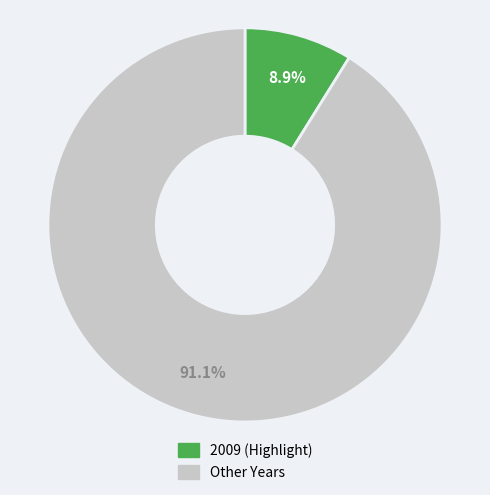

Between 2009 (Highlight) and Other Years, which is larger?

Other Years